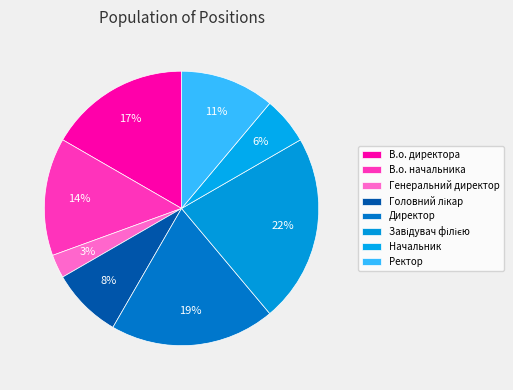

Count the number of slices in the pie.

8